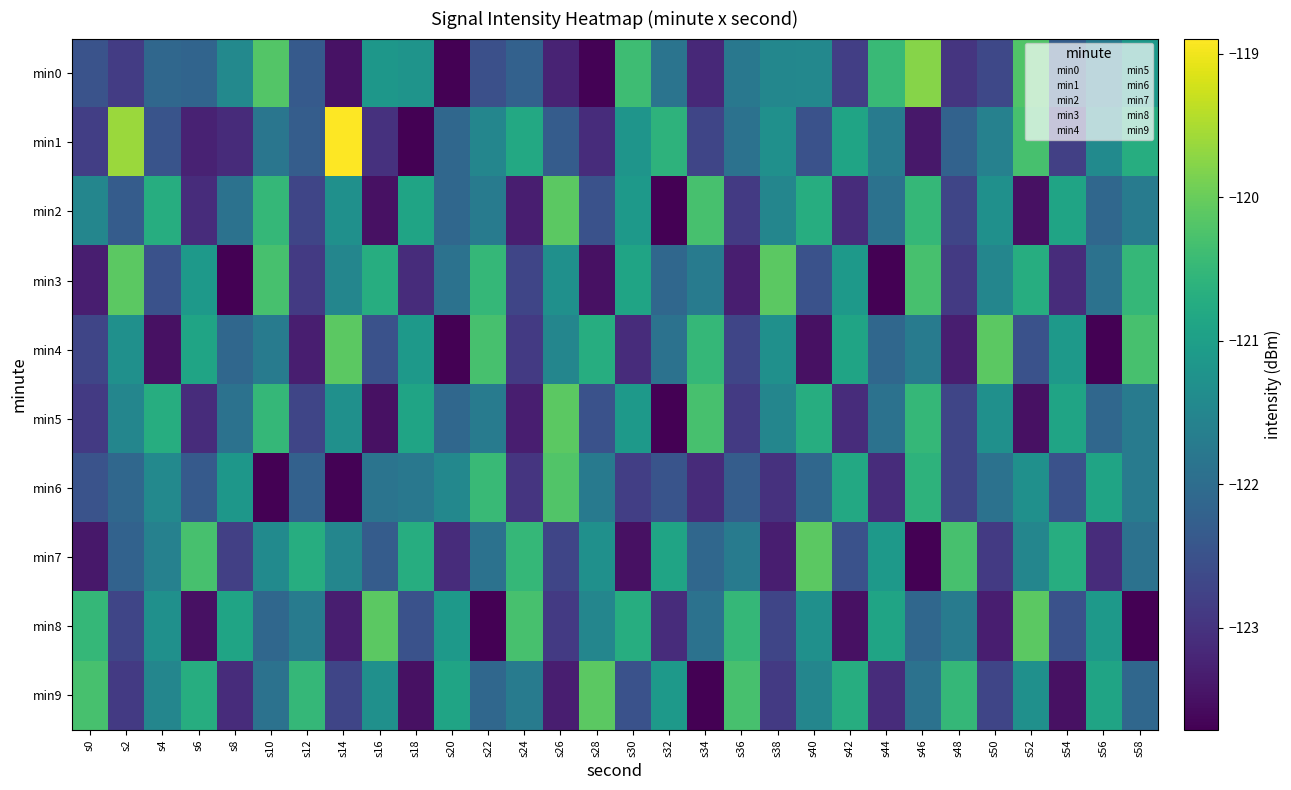

At which category is the sum across all series the highest?

s10